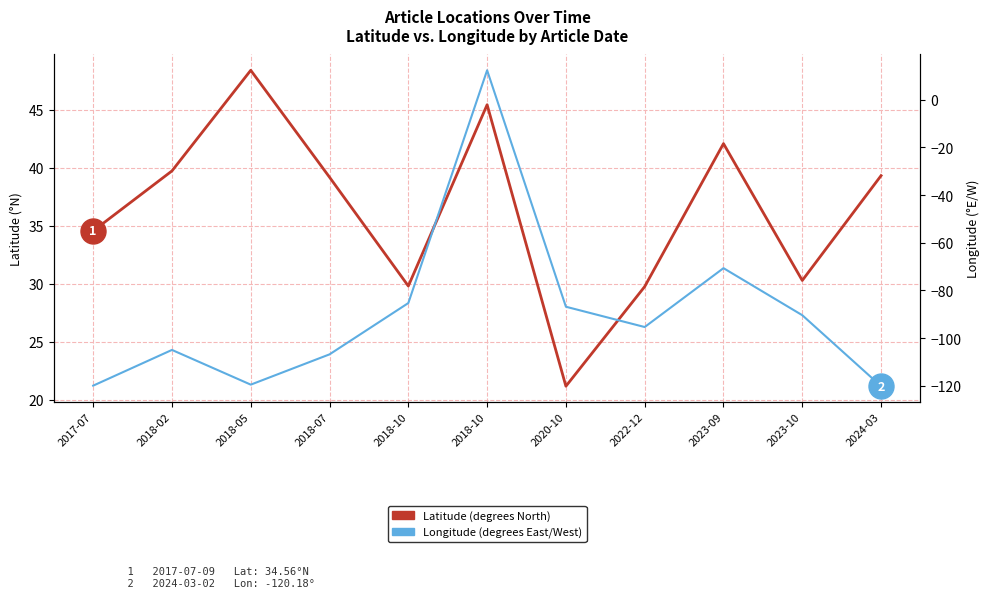

At which category is the sum across all series the highest?

2018-10